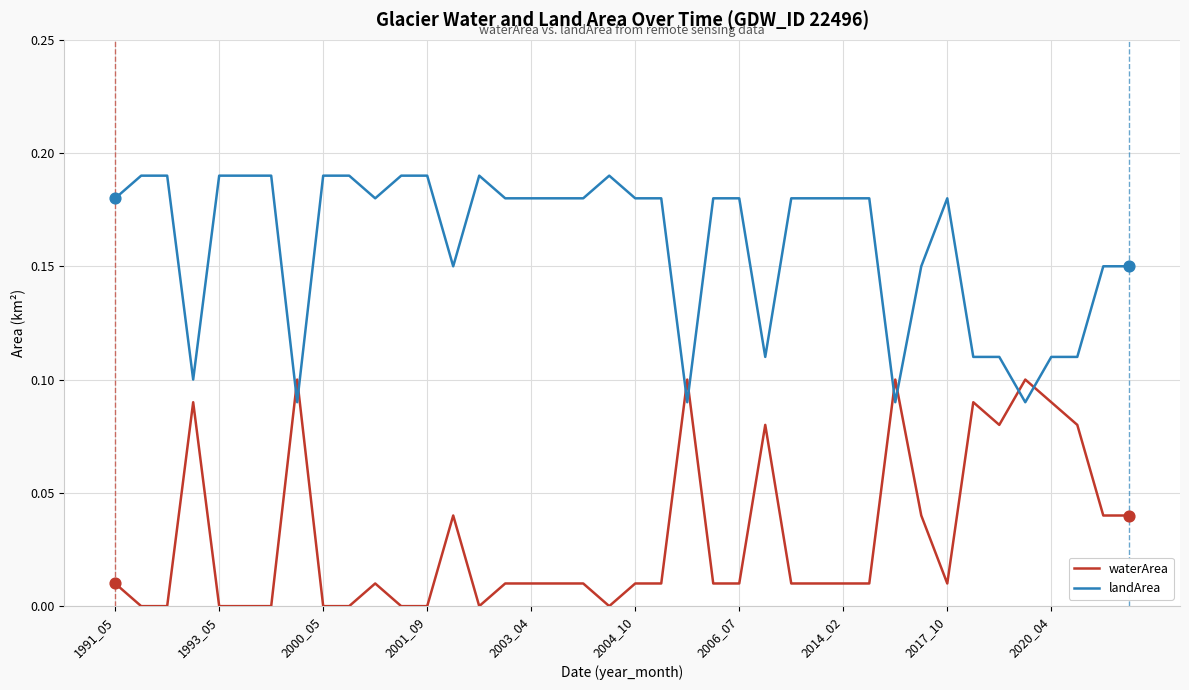

What are all the series names shown in the legend?

waterArea, landArea